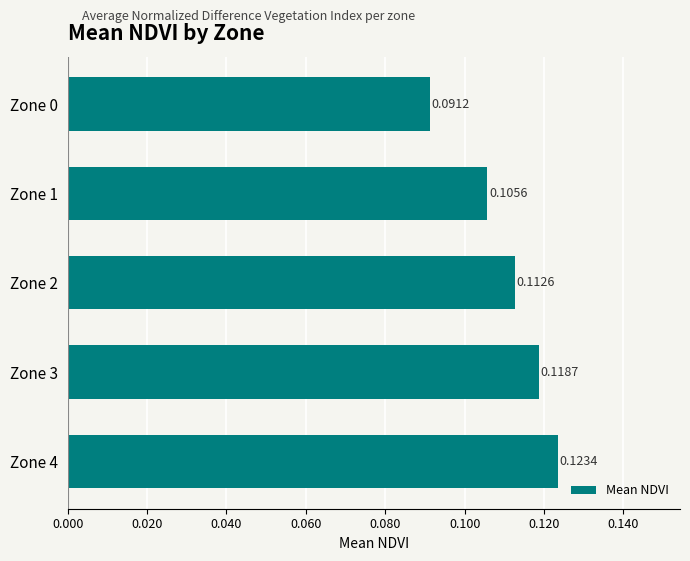

Does the chart contain stacked bars?

No